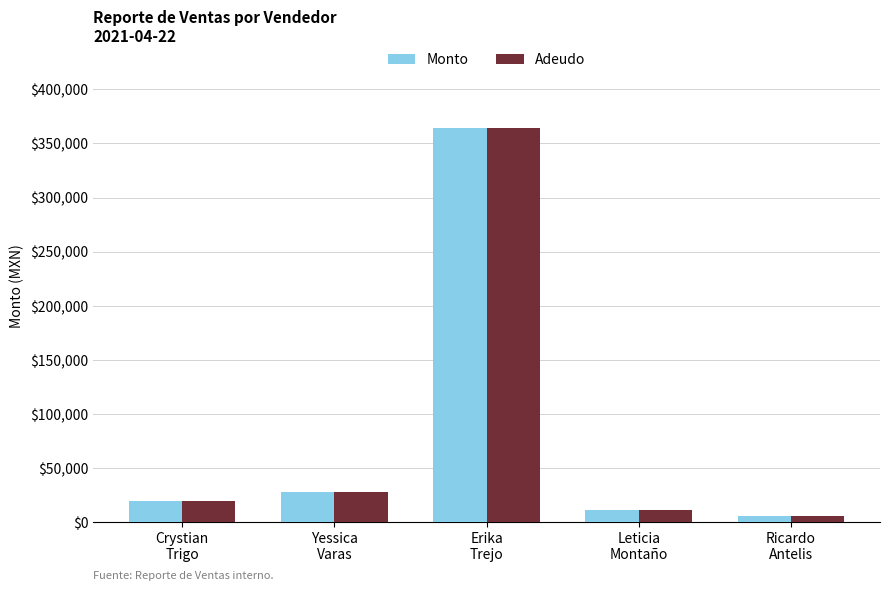

The value of Monto at Erika
Trejo is 363900. True or false?

True